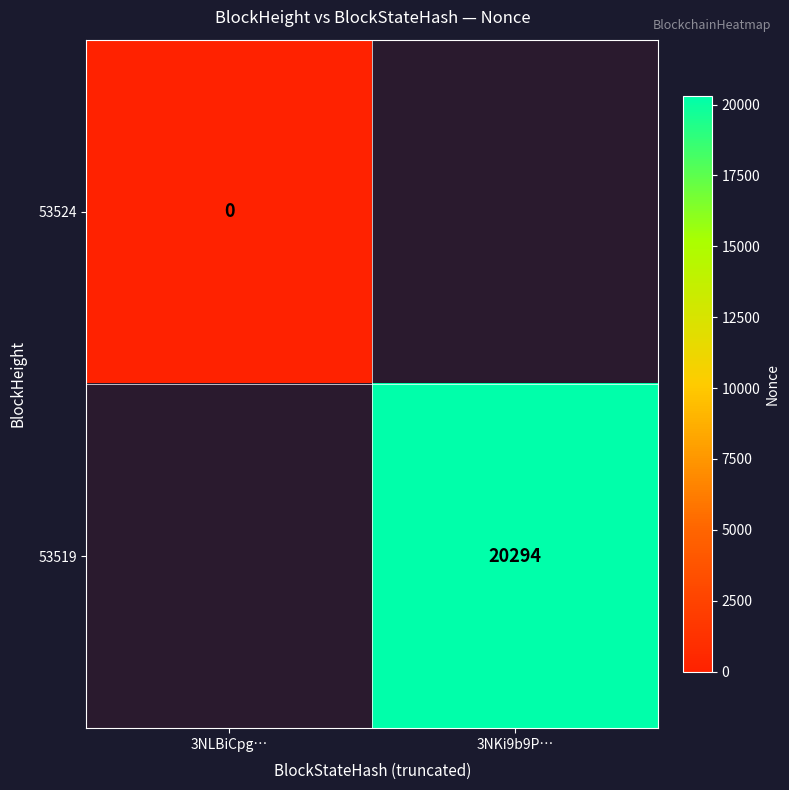

Which label corresponds to the largest value in the chart?

3NKi9b9P…